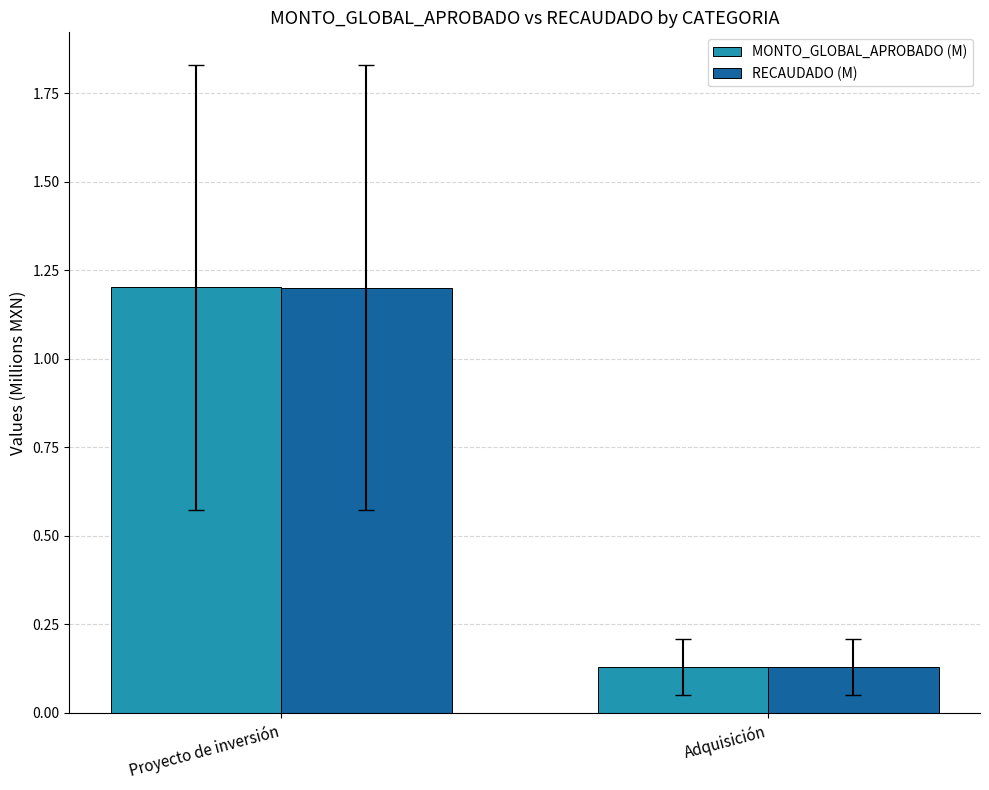

At how many categories does at least one series exceed 0?

2